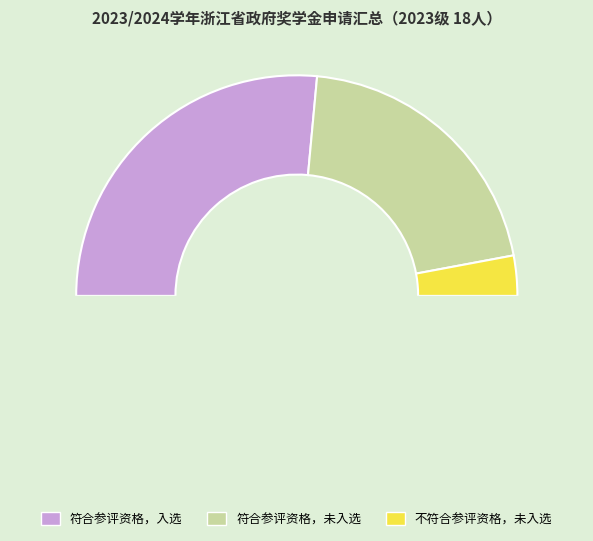

To the nearest percent, what is the difference between the largest and smallest slice percentages?

47%